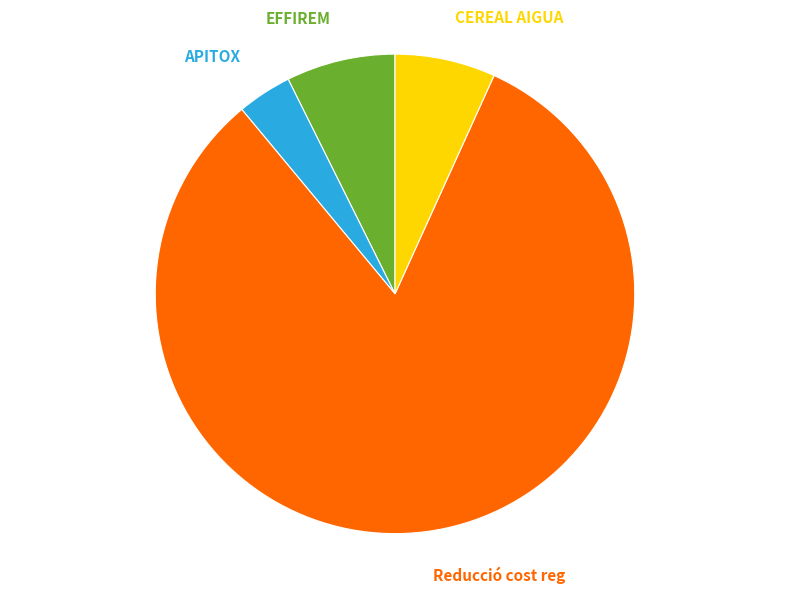

Is it true that Reducció cost reg is 82% of the pie?

True